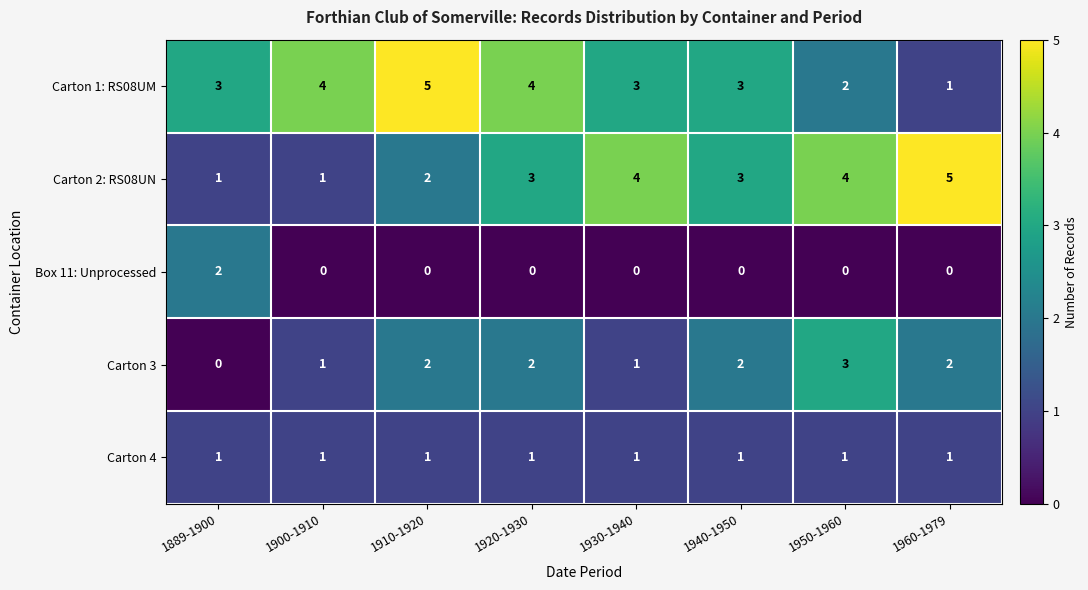

Rank the series at 1950-1960 from lowest to highest value.

Box 11: Unprocessed, Carton 4, Carton 1: RS08UM, Carton 3, Carton 2: RS08UN